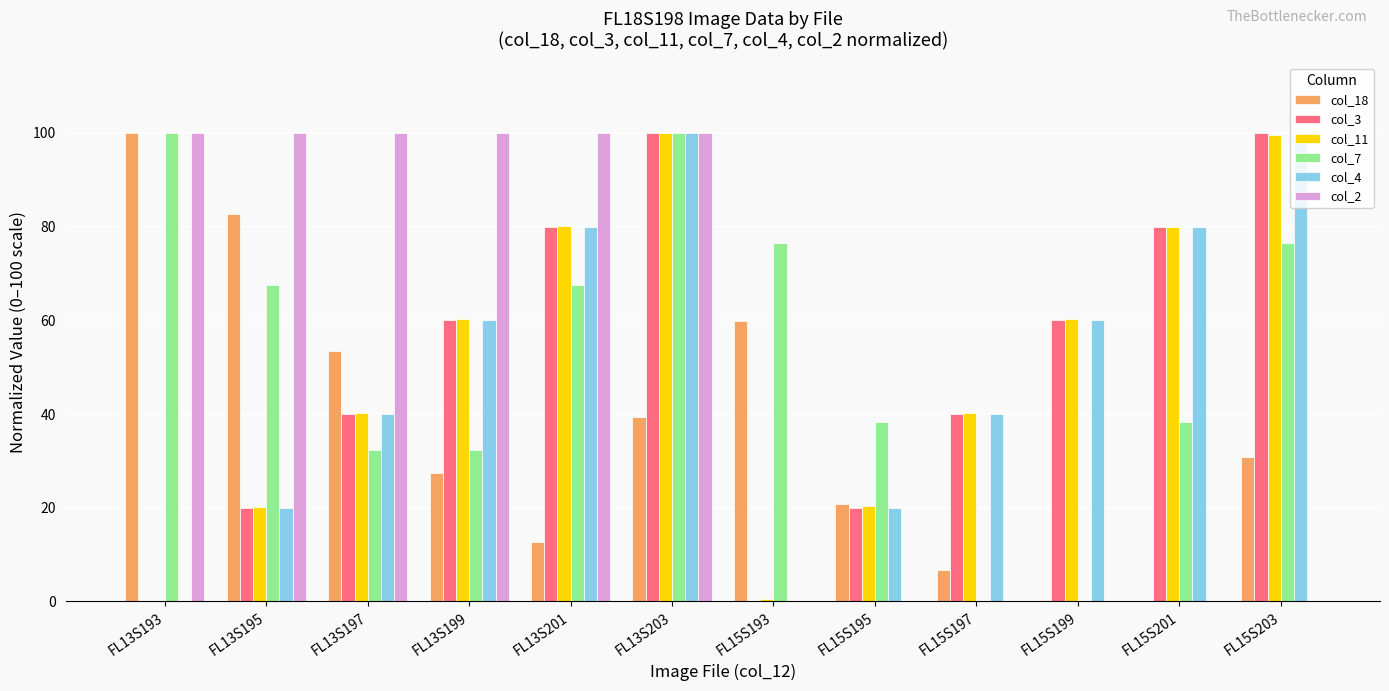

Is it true that col_2 equals 0.0 at FL15S203?

True